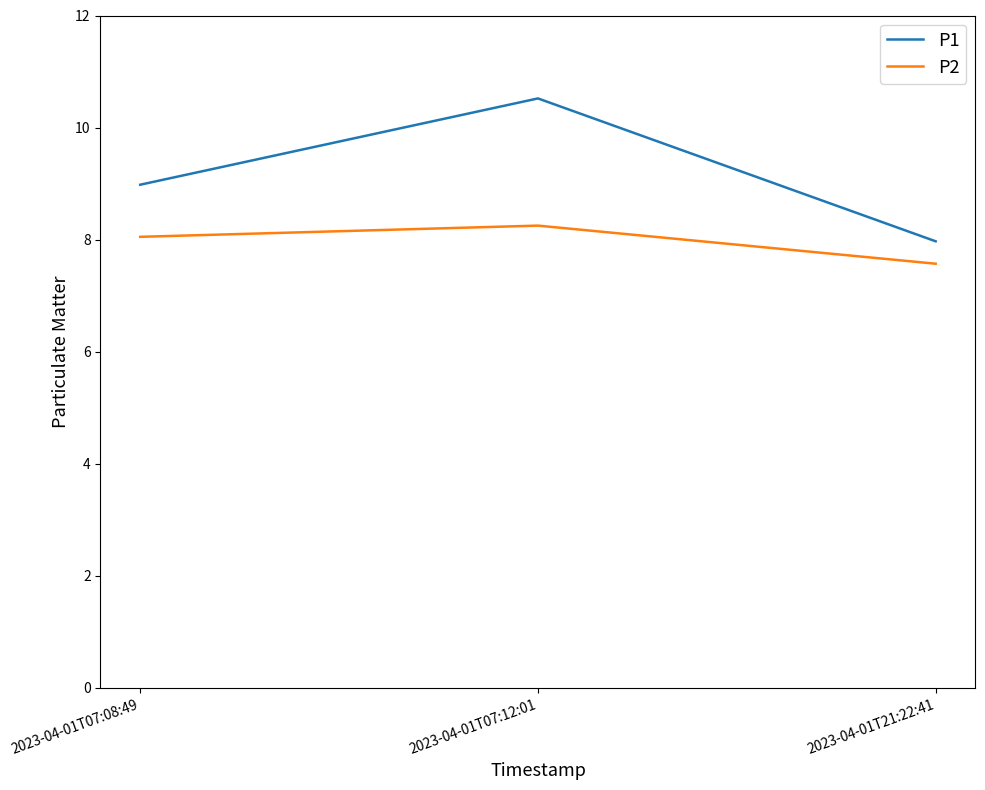

At which category does the chart reach its minimum across all series?

2023-04-01T21:22:41